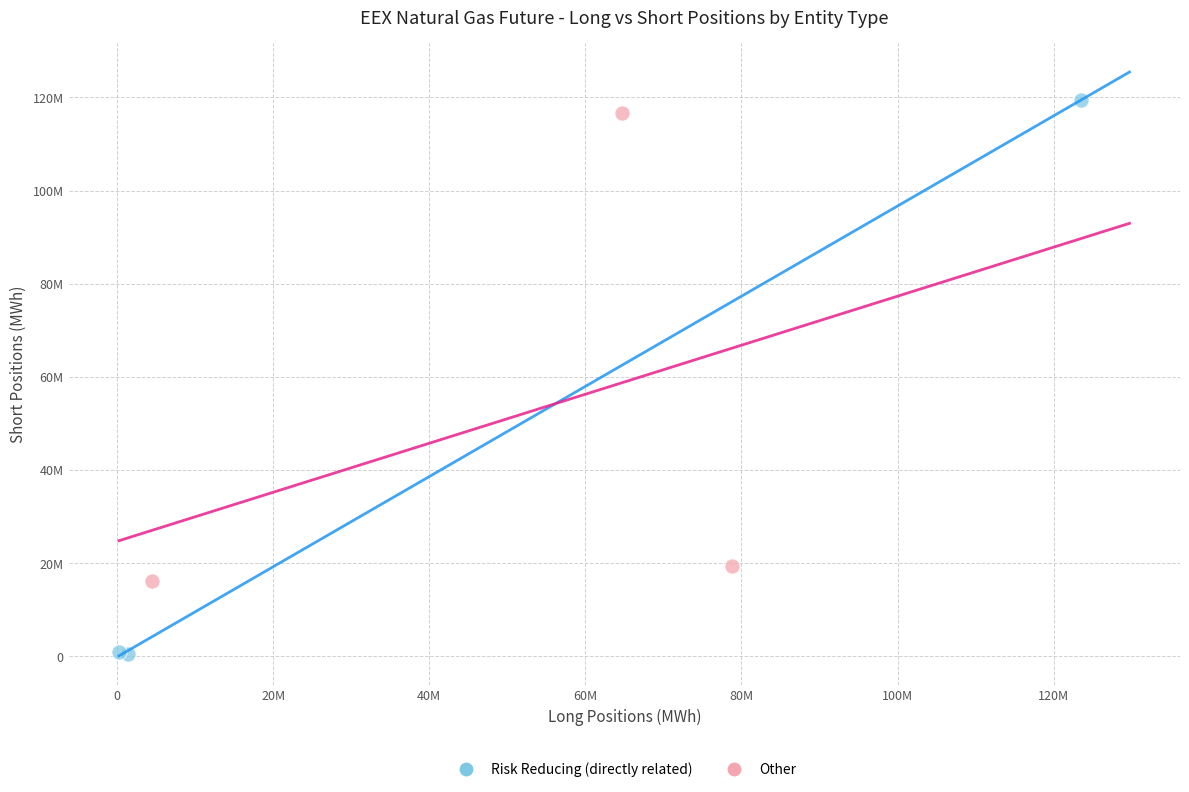

What are all the series names shown in the legend?

Risk Reducing (directly related), Other